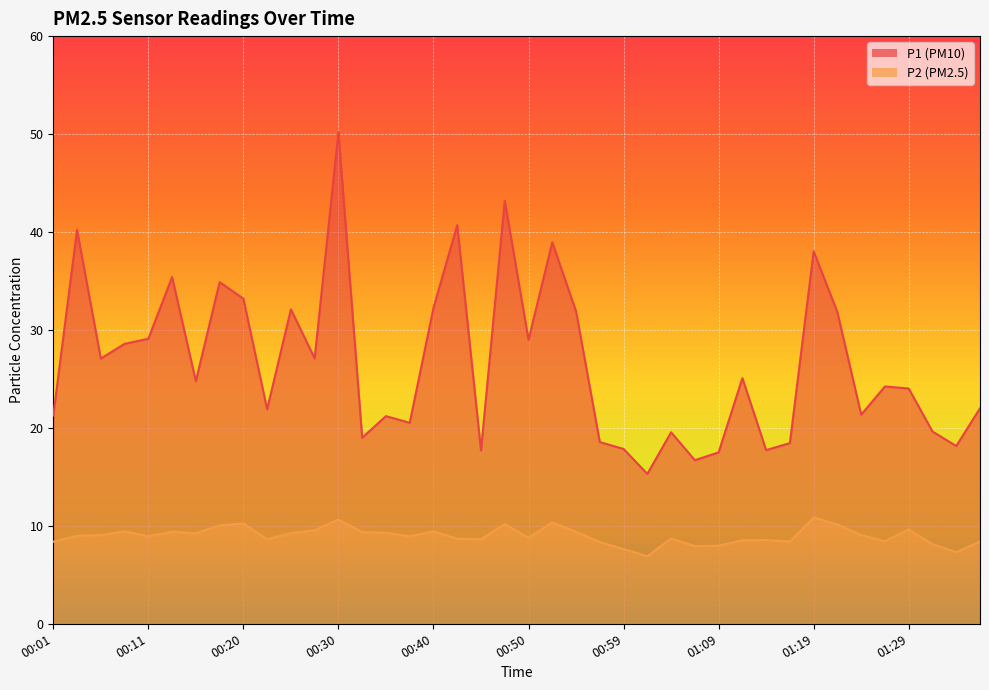

Rank the series by their average value, from lowest to highest.

P2, P1